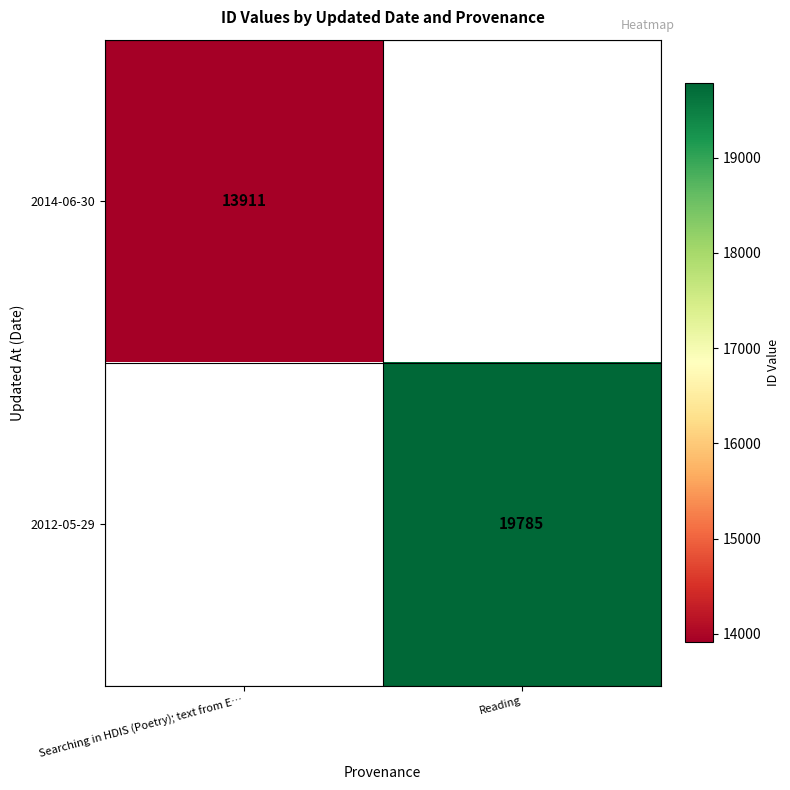

The value of 2014-06-30 at Searching in HDIS (Poetry); text from E… is 13911. True or false?

True